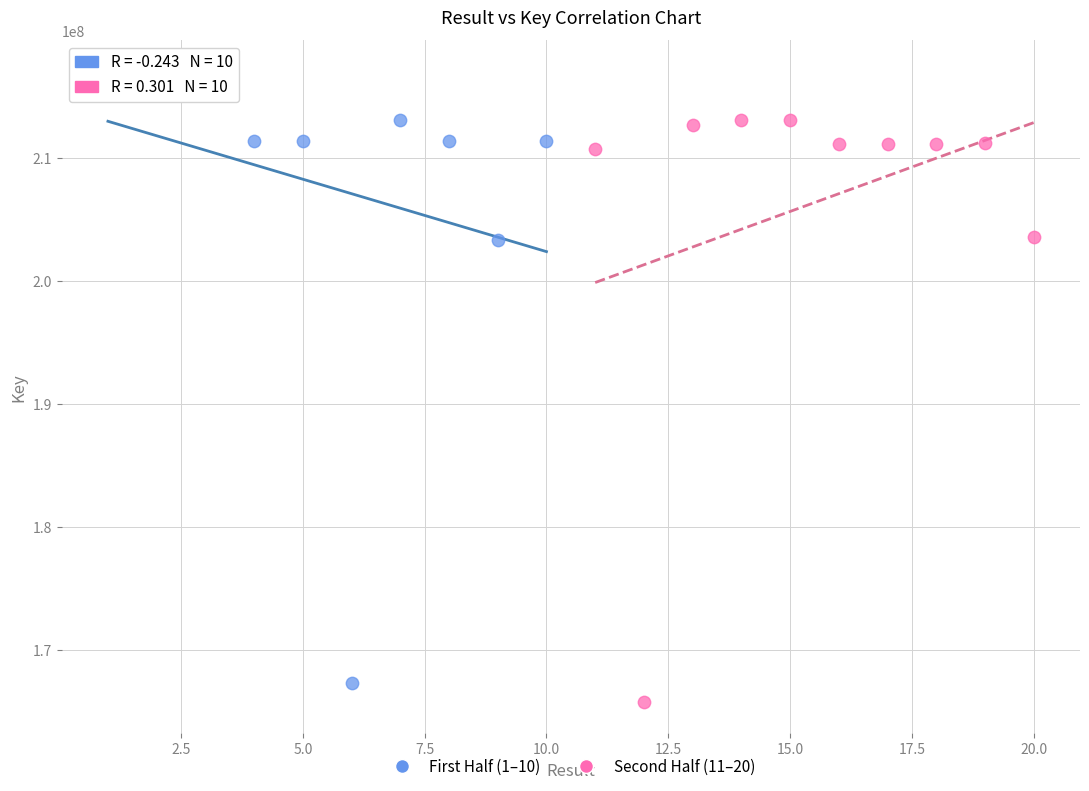

Which series contains the highest Y value?

First Half (1–10)